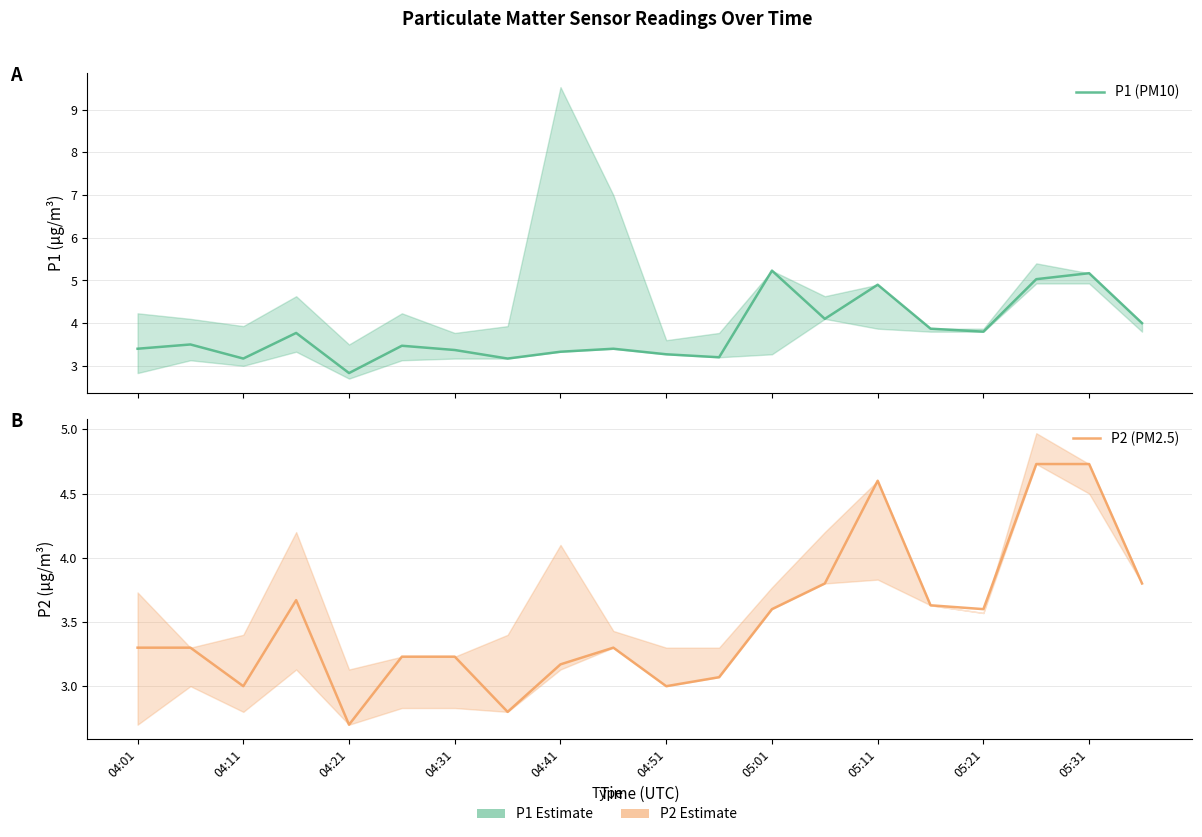

The value of P1 (PM10) at 11 is 3.2. True or false?

True